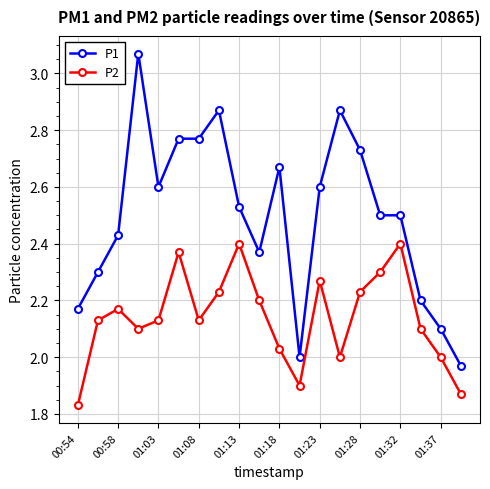

Which series has the widest spread of values?

P1